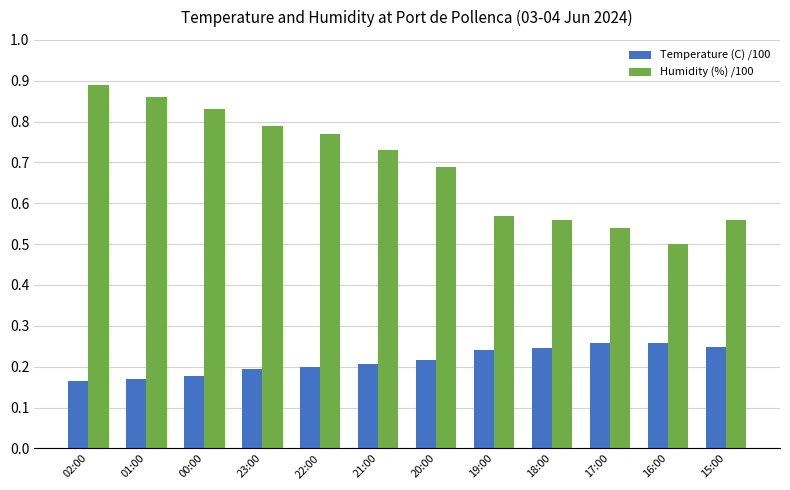

Which category has the highest value in the Humidity (%) /100 series?

02:00